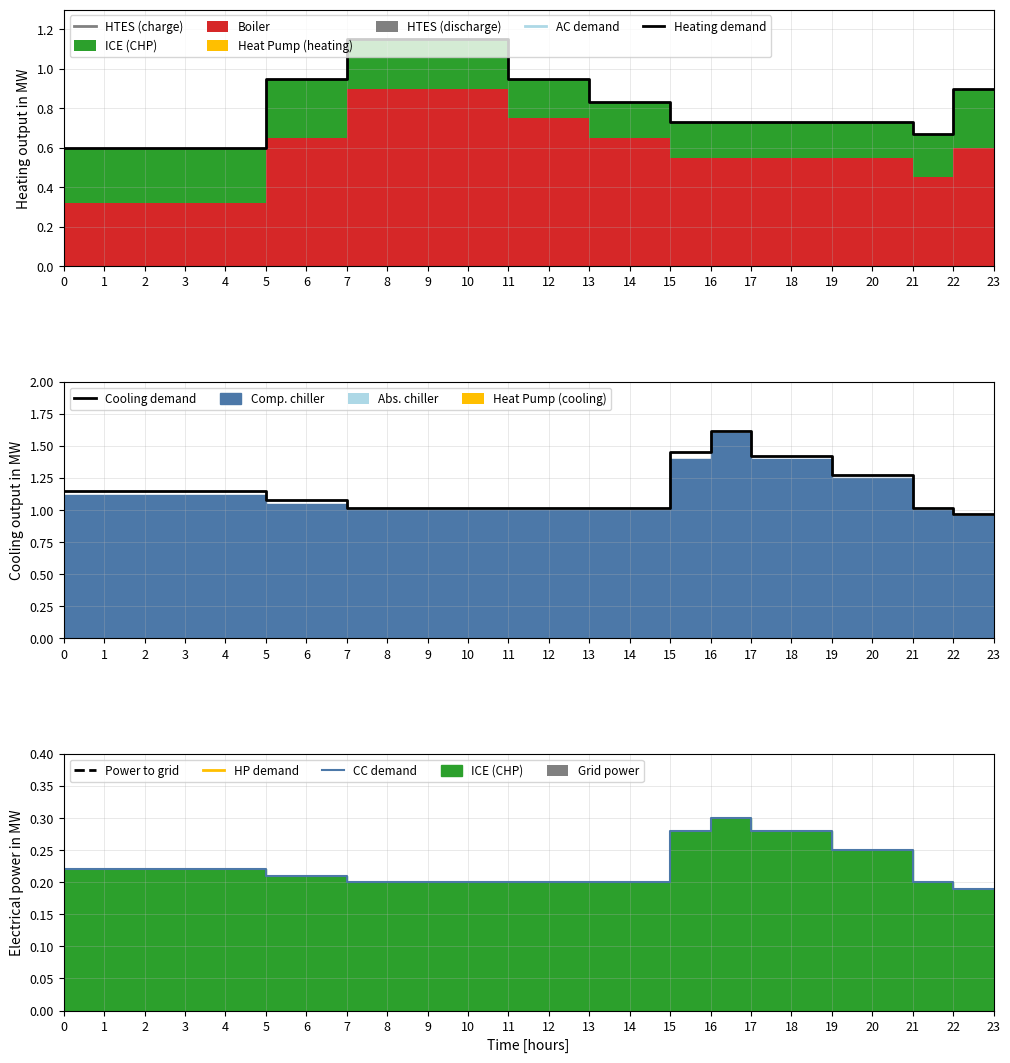

Rank the series at 1 from highest to lowest value.

Cooling demand, Heating demand, CC demand